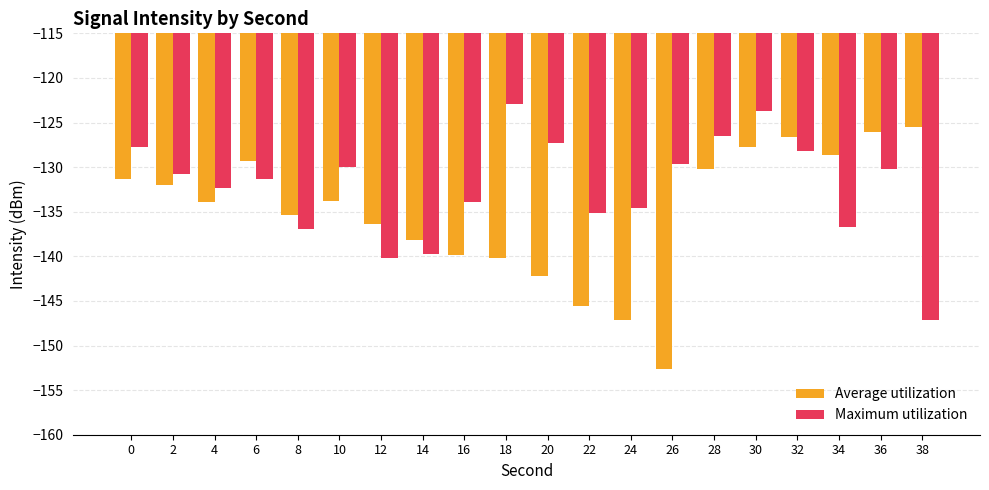

What is the difference between the highest and lowest values at 16?

5.9